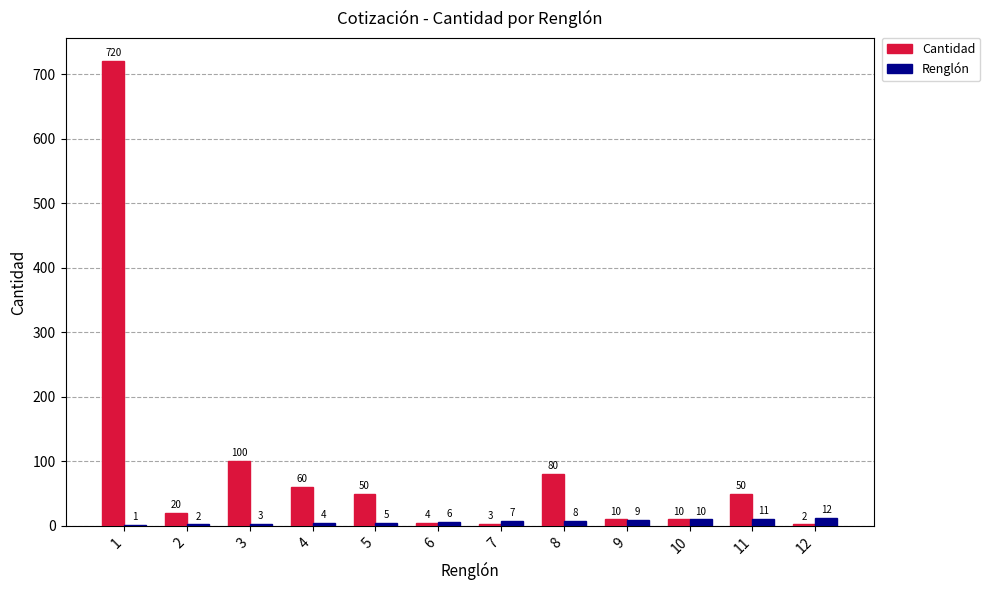

What is the maximum value for Renglón?

12